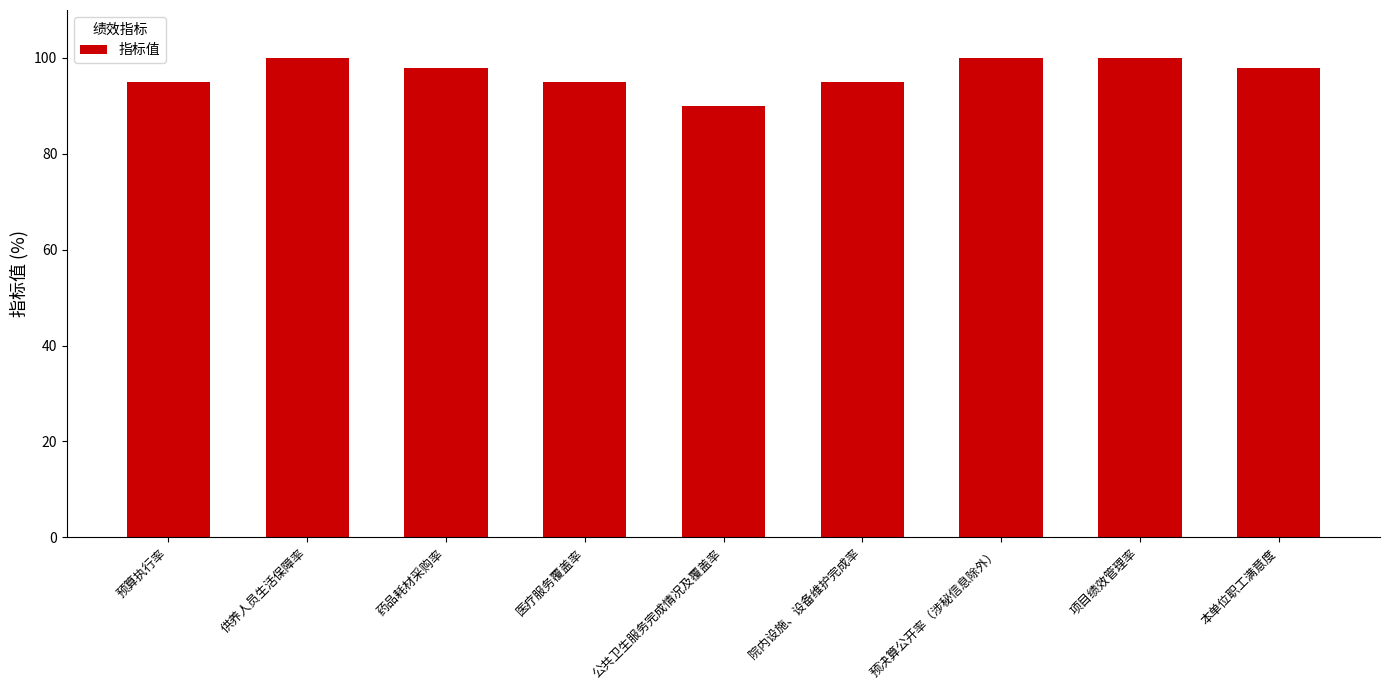

What is the change in value from 院内设施、设备维护完成率 to 本单位职工满意度?

+3